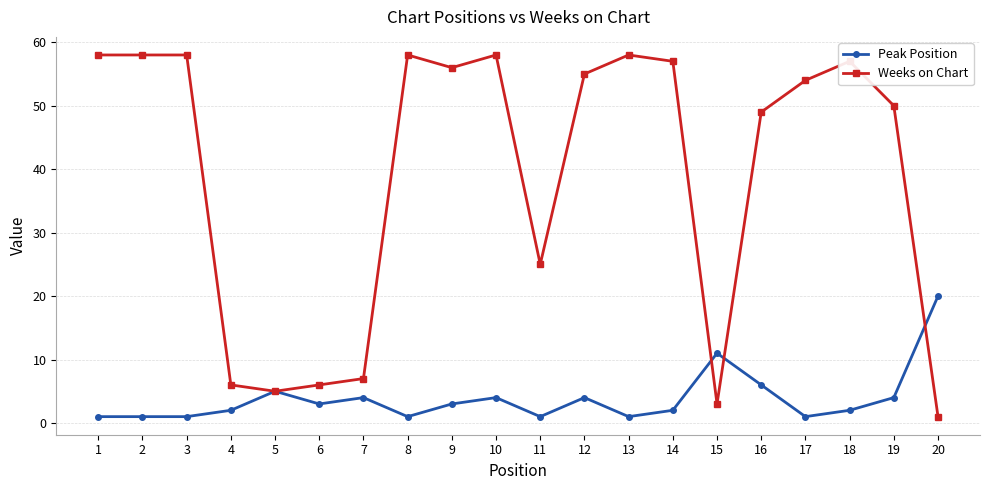

Rank the series at 14 from highest to lowest value.

Weeks on Chart, Peak Position